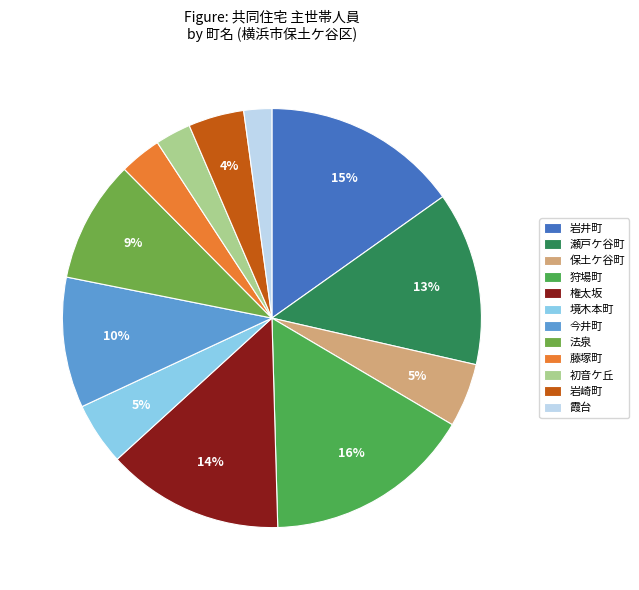

To the nearest percent, what is the combined percentage of 霞台 and 保土ケ谷町?

7%